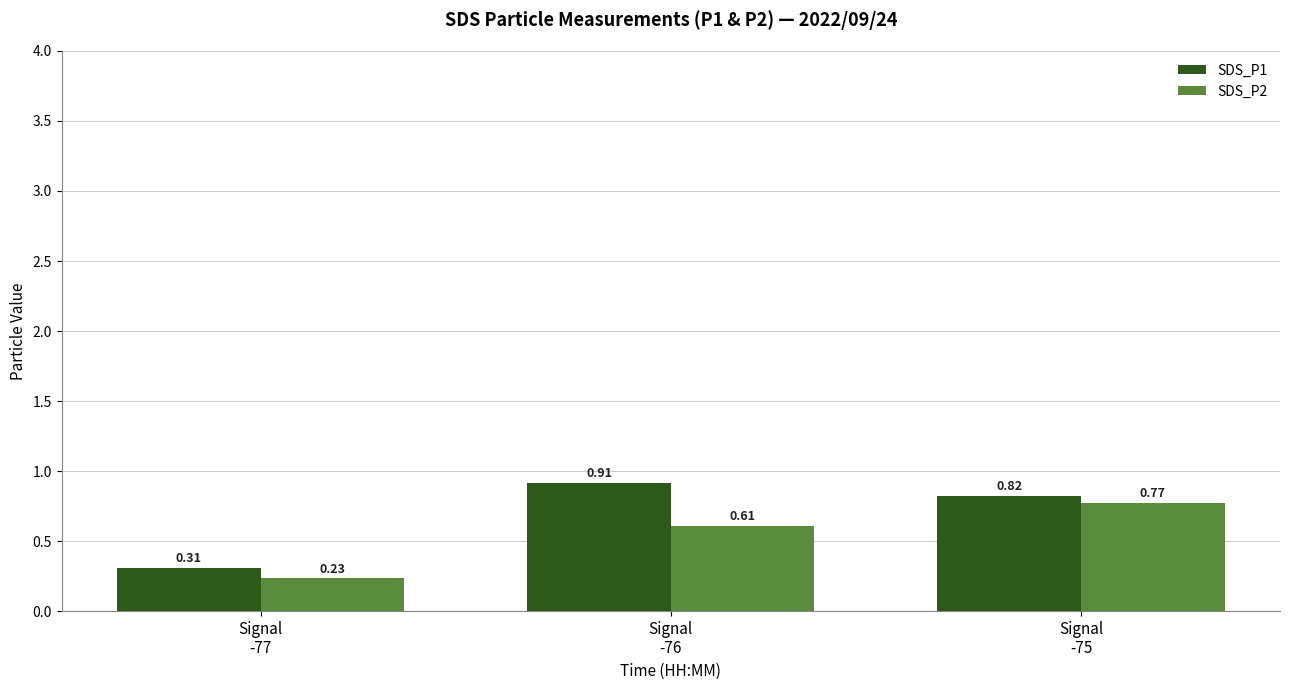

What is the label of the 3rd bar from the left?

Signal
-75